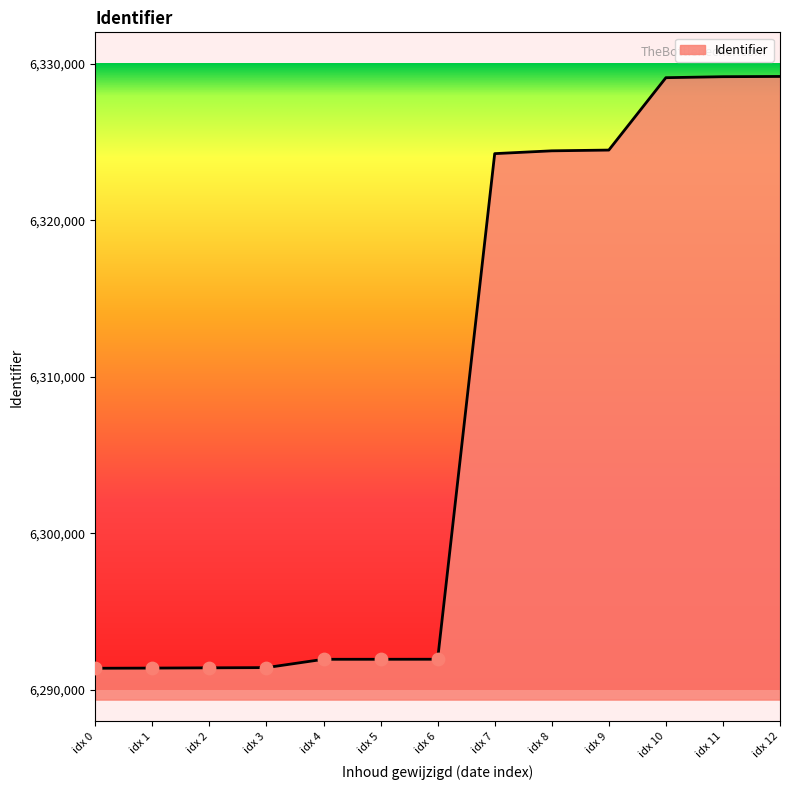

Approximately how many times larger is the value at idx 6 compared to idx 11?

1.0